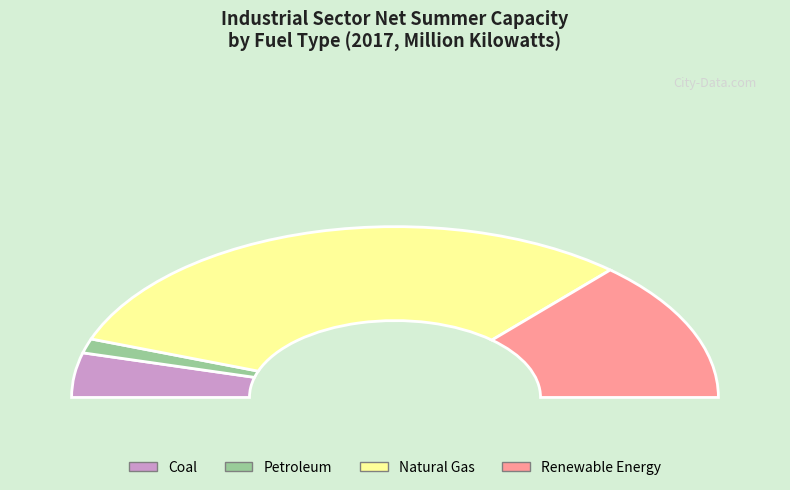

What is the majority slice?

Natural Gas